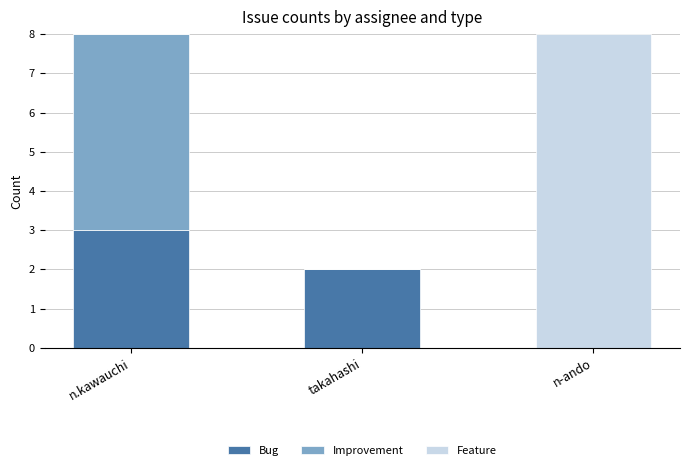

The Bug series shows 2 at n-ando. True or false?

False